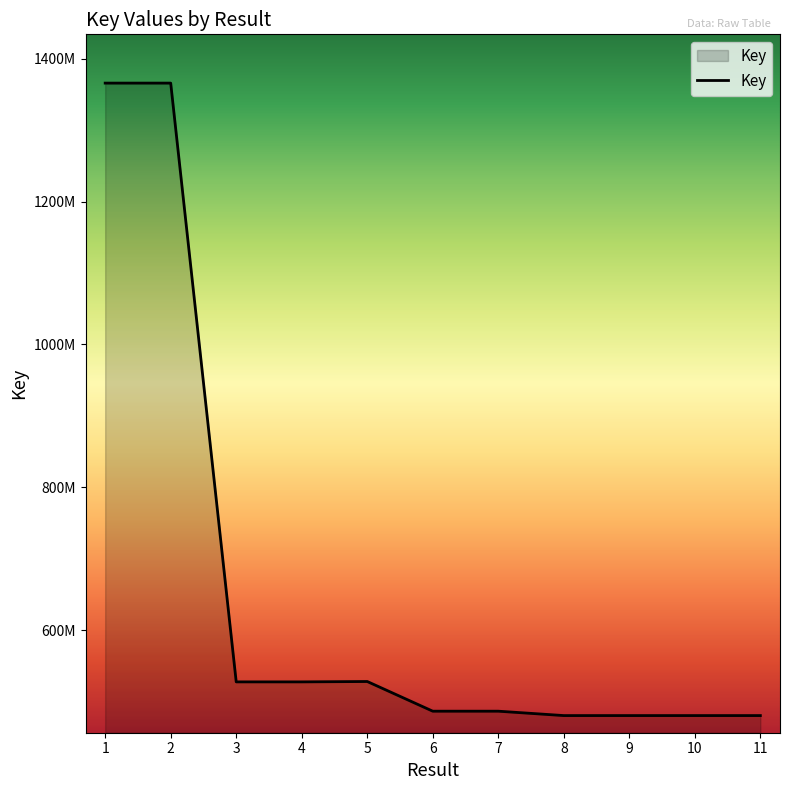

At which category does the chart reach its minimum across all series?

9